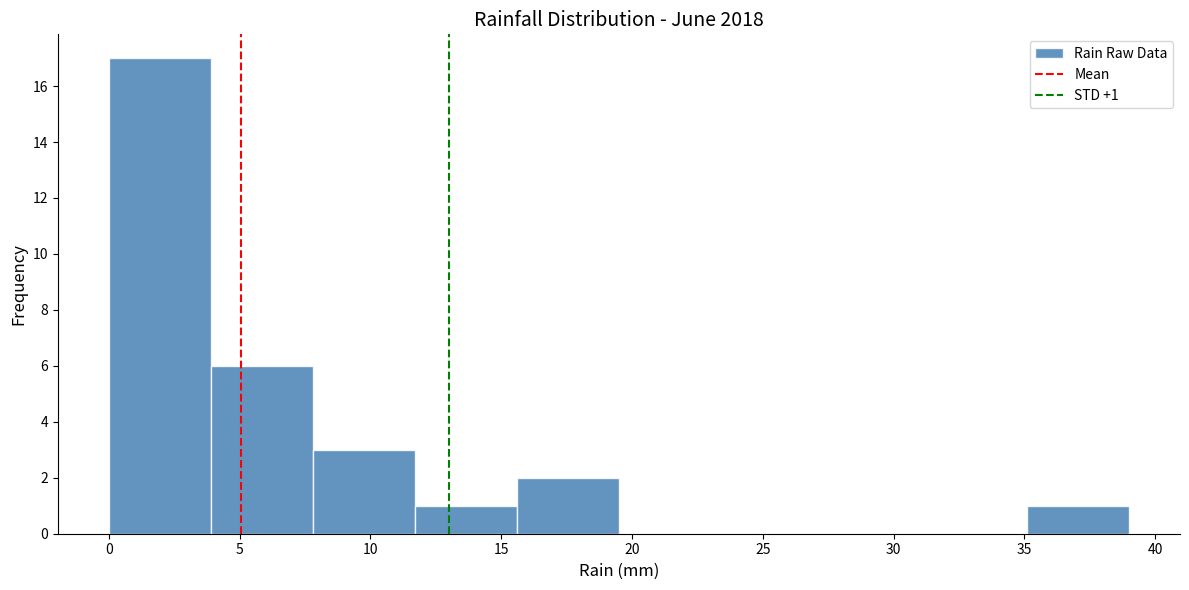

Which range on the x-axis has the tallest bar?

0.0 to 3.9